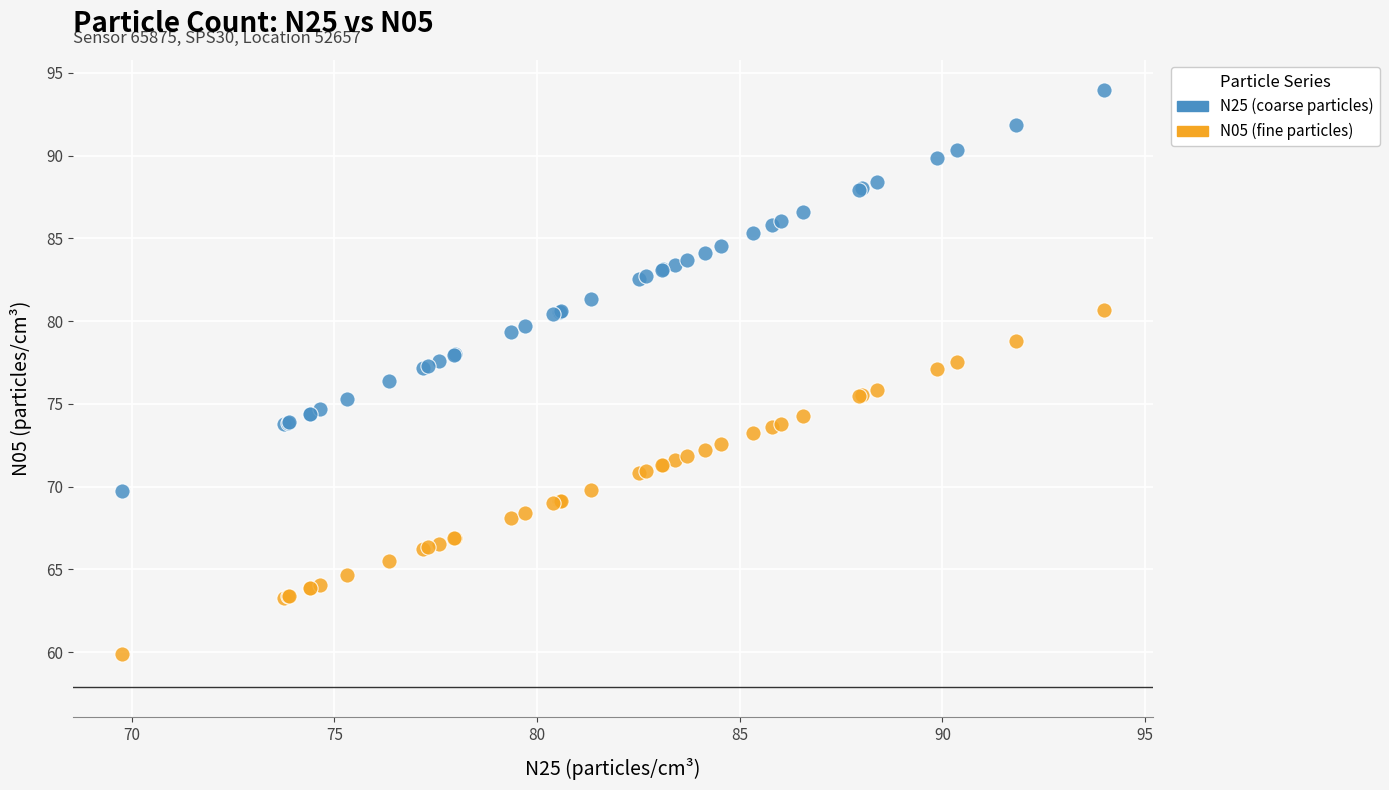

Which series reaches the maximum Y coordinate?

N25 (coarse particles)